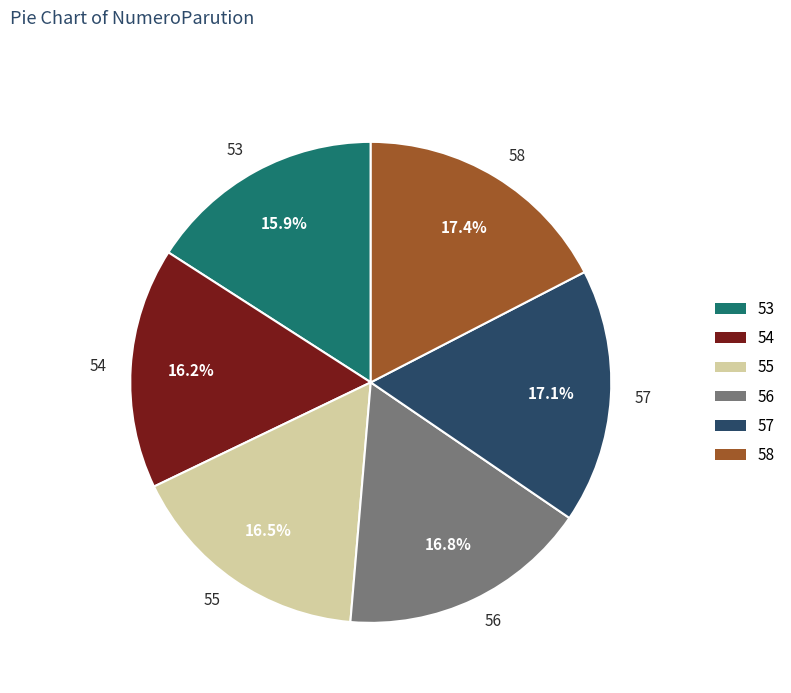

How much of the chart is everything except 56?

83.2%